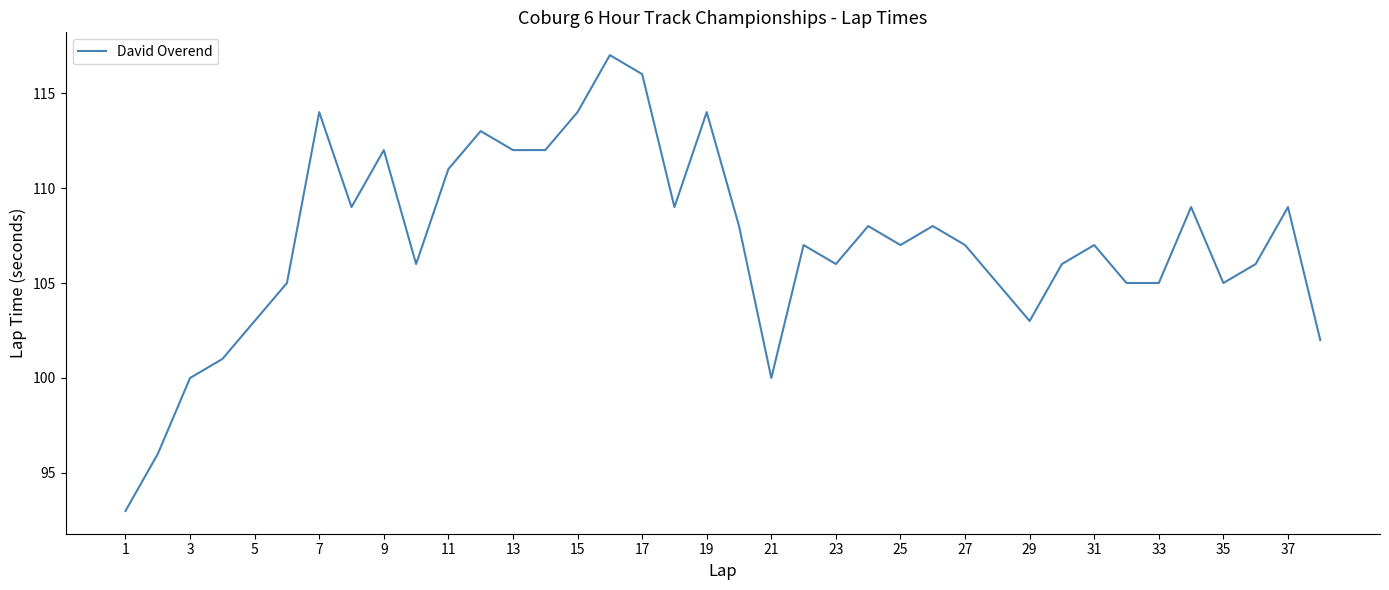

What is the minimum value shown in the chart?

93